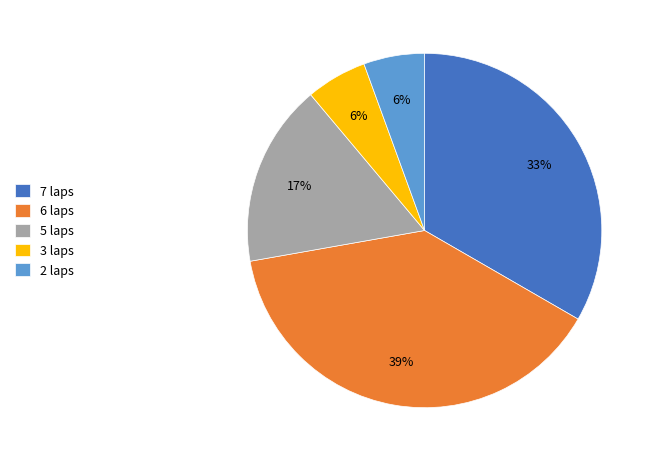

How many segments does this pie chart have?

5